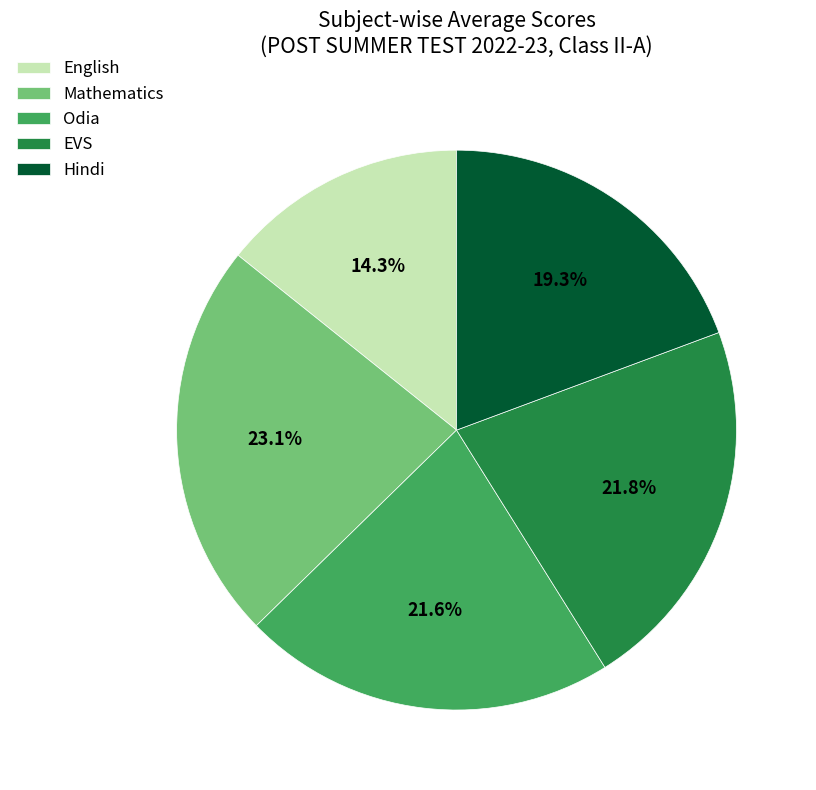

Which category has the biggest portion of the pie?

Mathematics